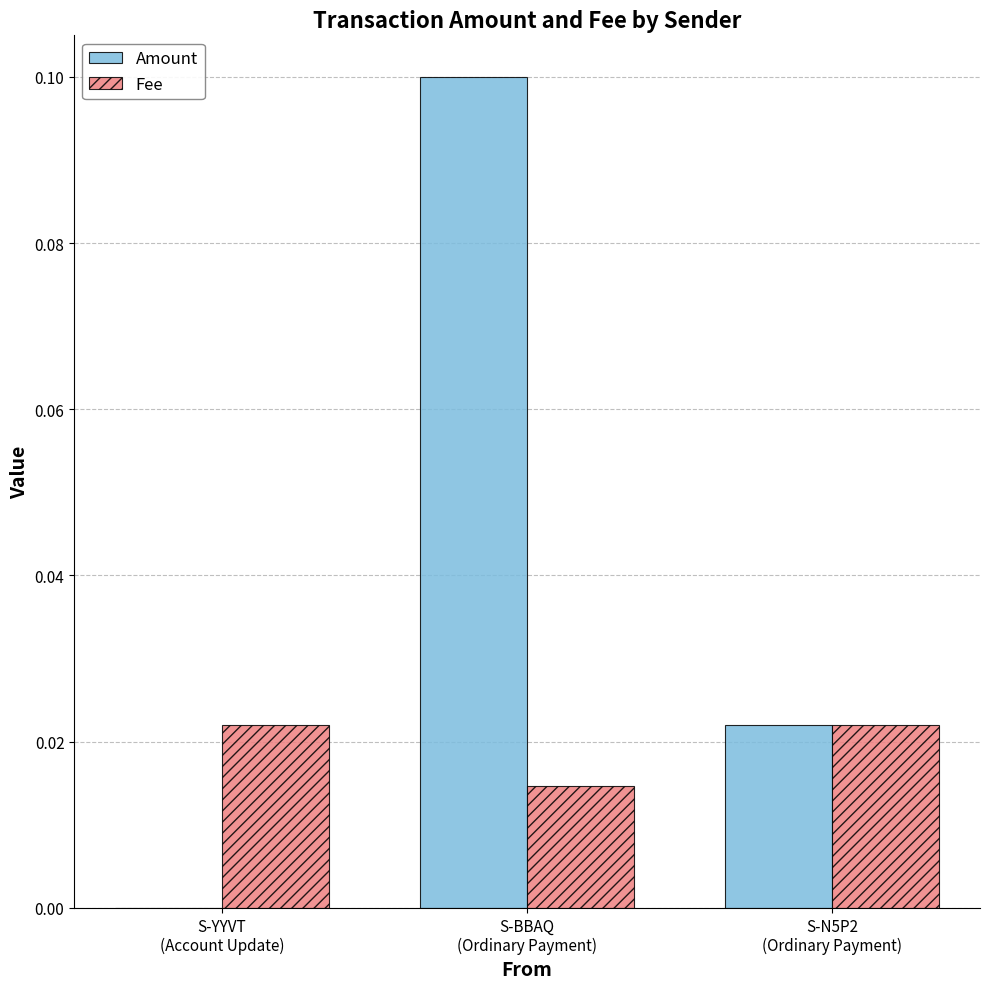

Which series has the largest total across all categories?

Amount